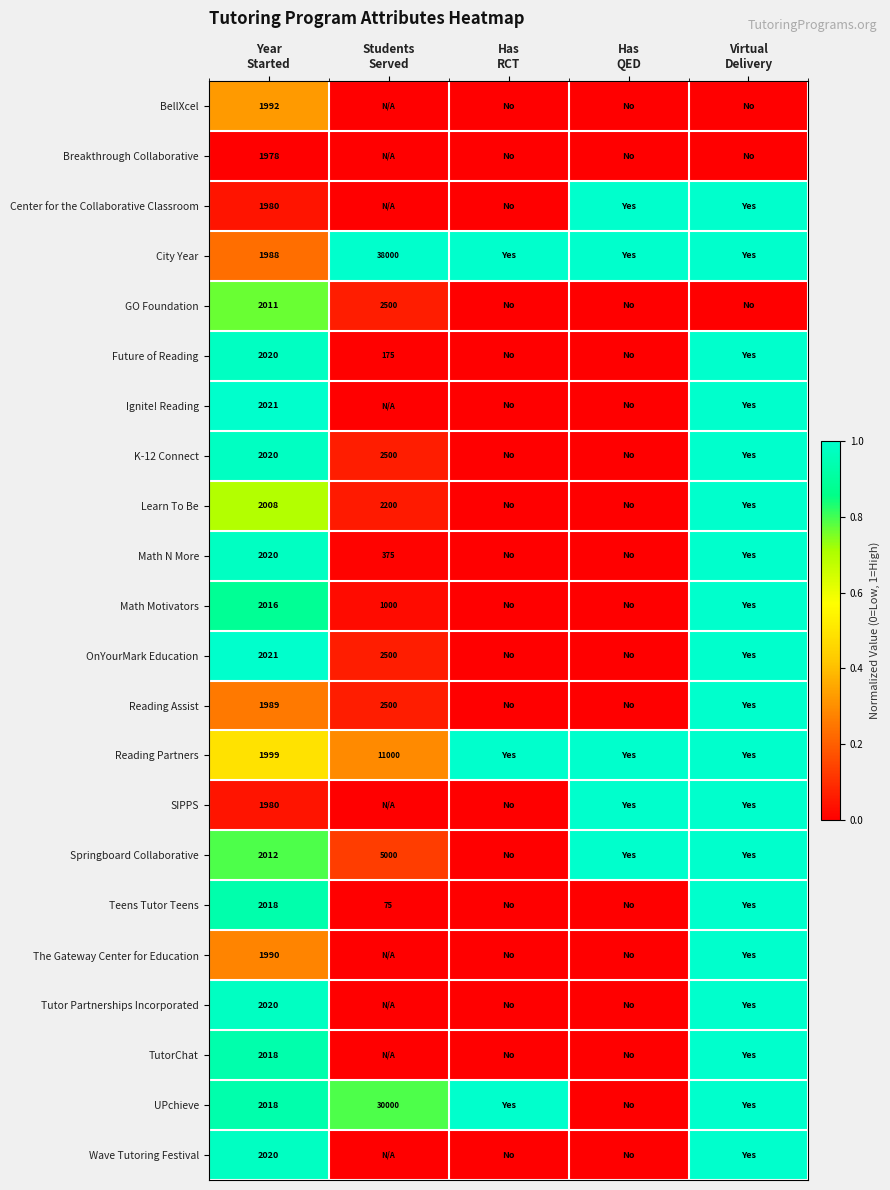

Which has a higher value, Virtual
Delivery or Has
QED?

Virtual
Delivery